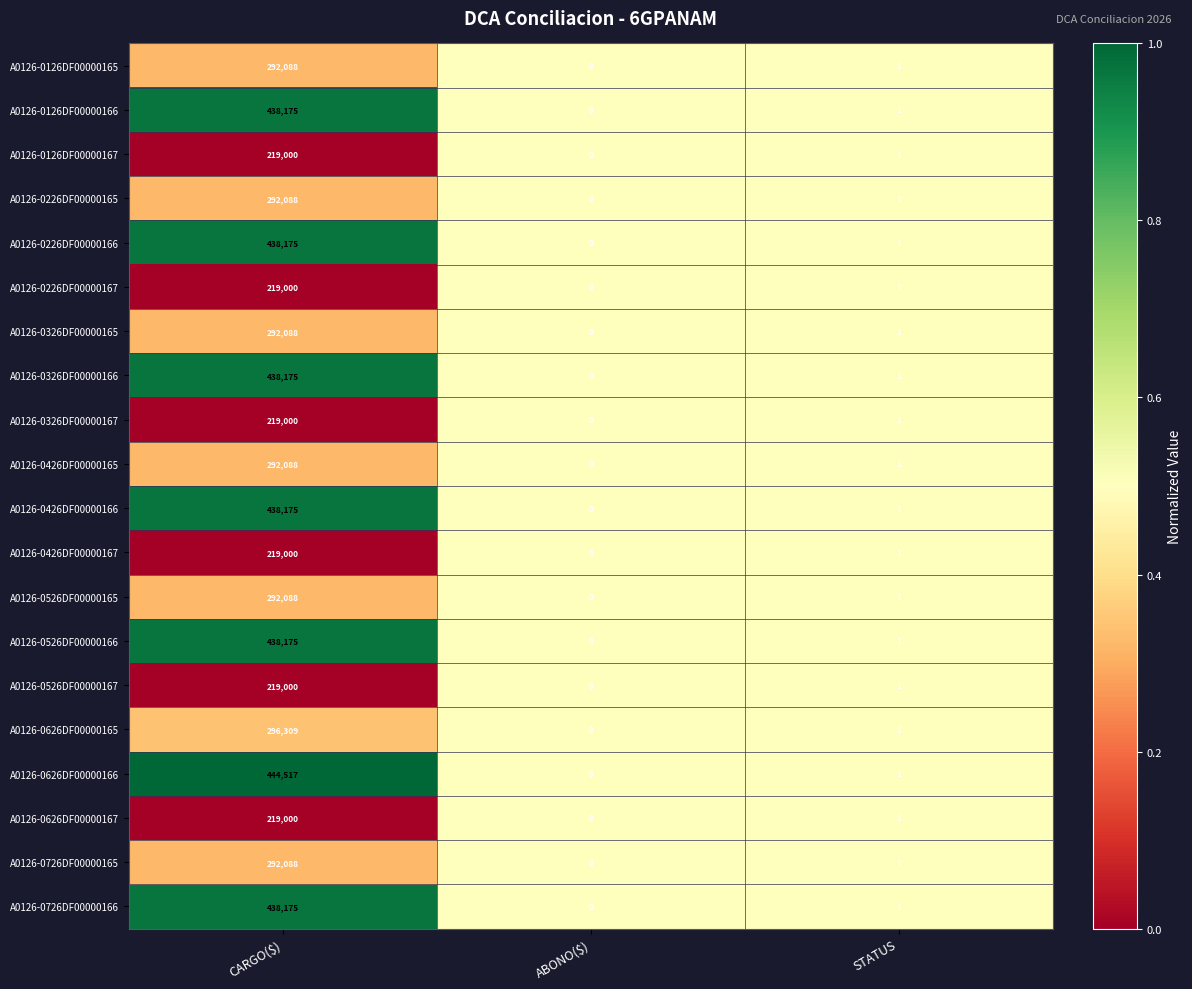

What is the total value across all series at STATUS?

20